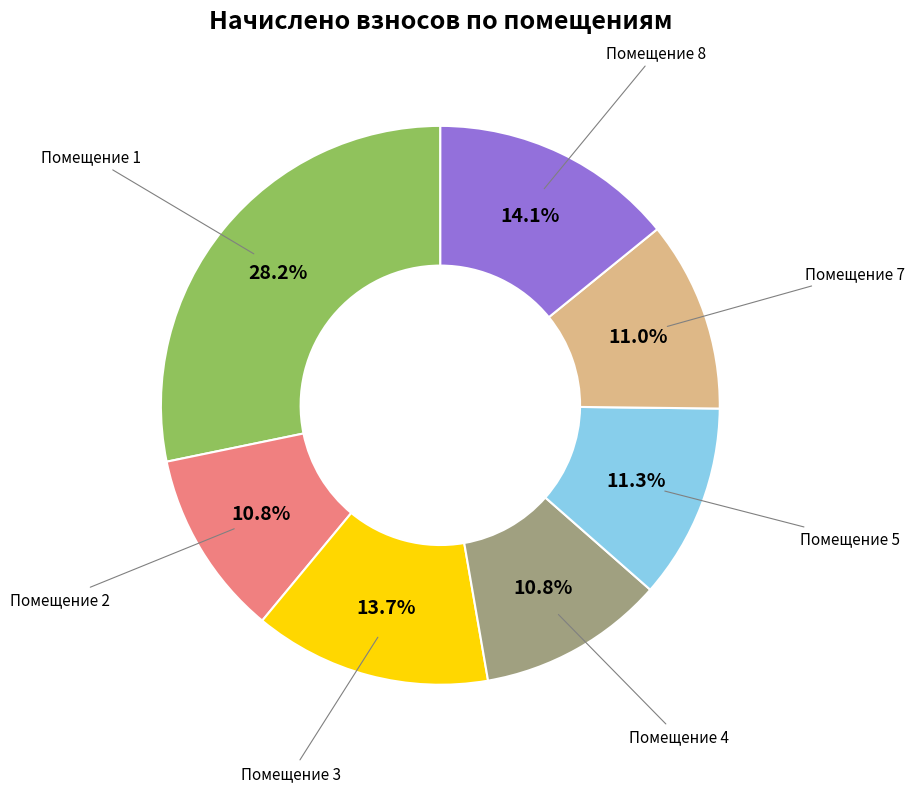

Does any single category account for the majority?

No